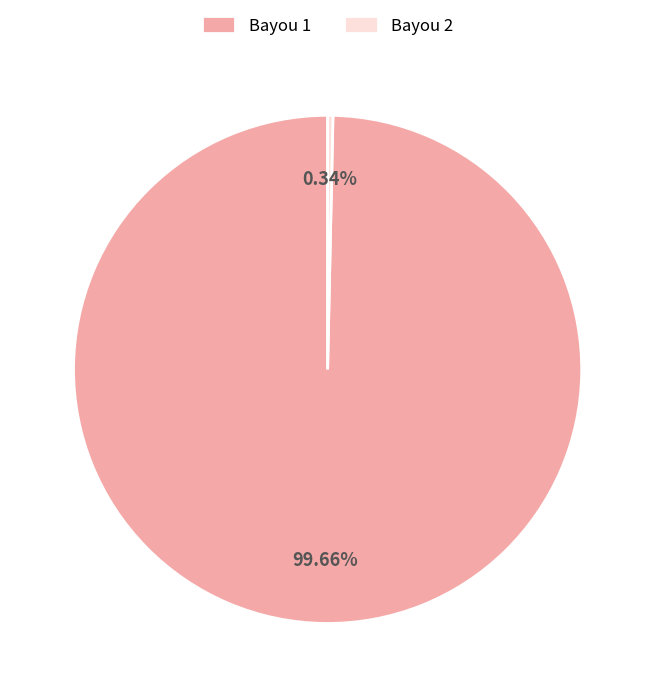

To the nearest percent, what is the difference between the largest and smallest slice percentages?

99%